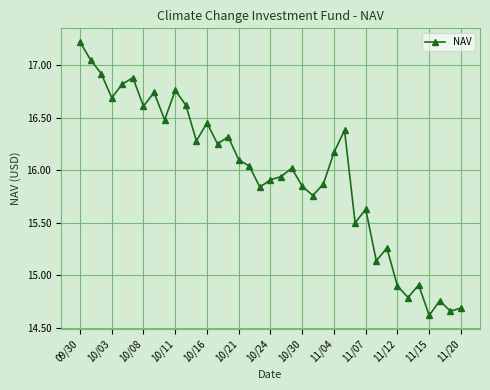

What is the difference between the maximum and second lowest values?

2.6